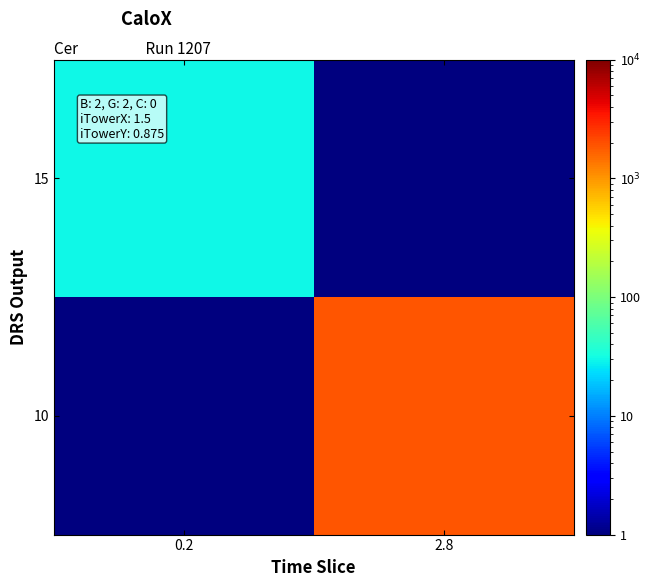

At which category is the sum across all series the highest?

2.8